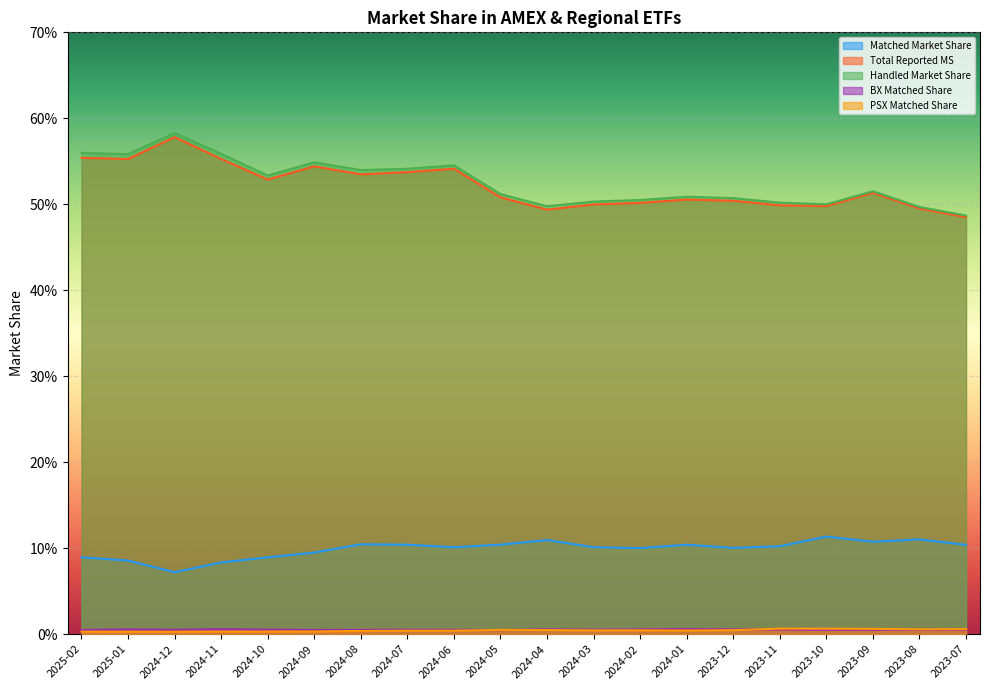

At which label does PSX Matched Share reach its minimum?

2025-01